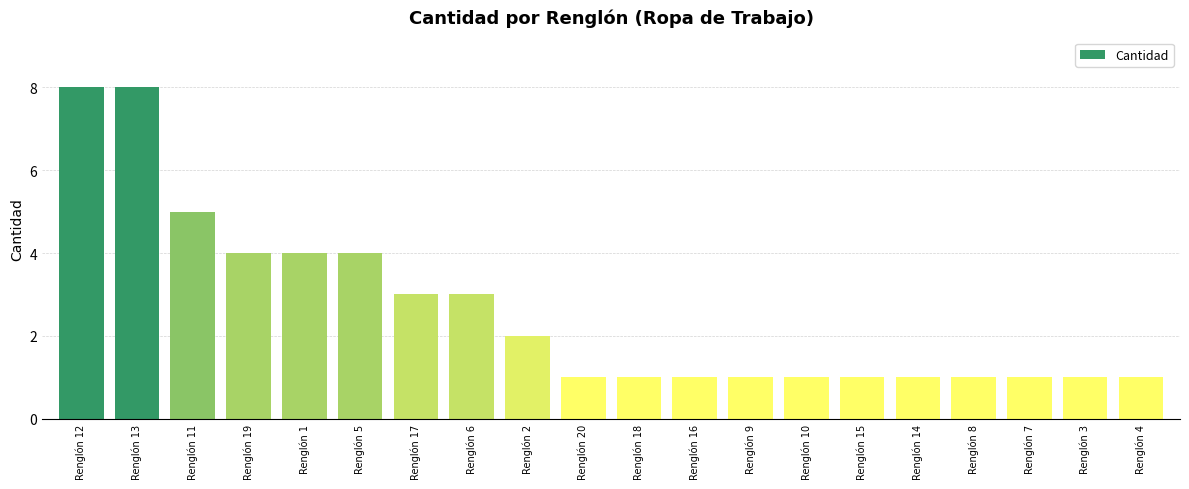

Approximately how many times larger is the value at Renglón 9 compared to Renglón 11?

0.2